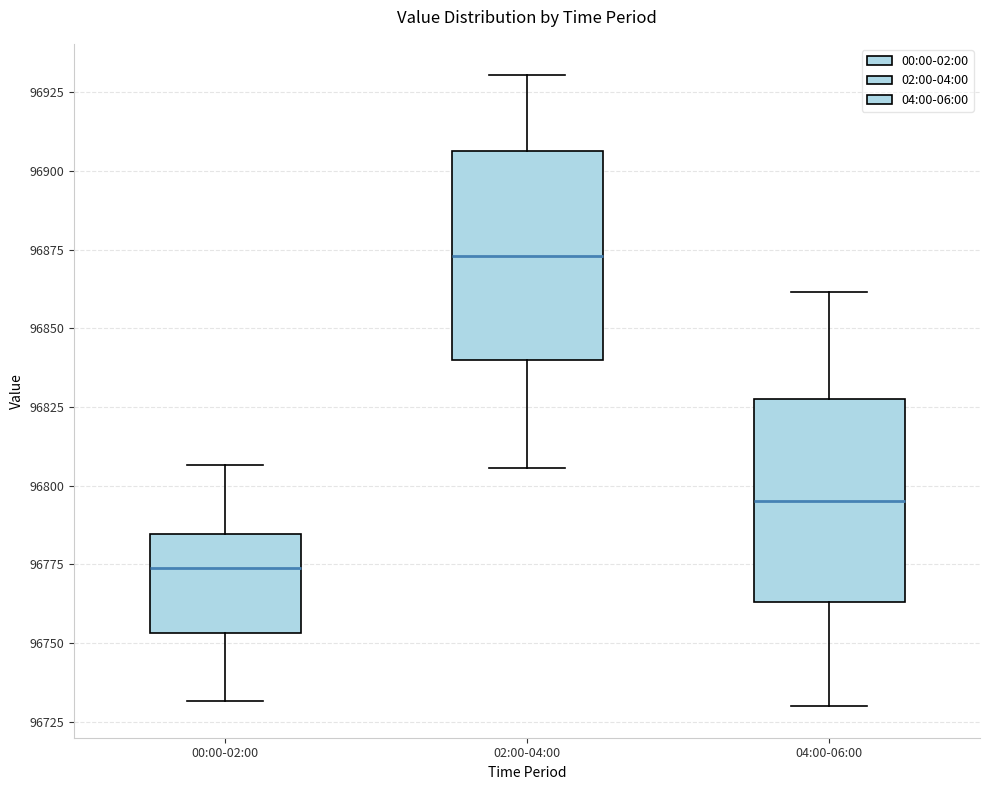

Reading left to right, read every box against the y-axis: the position of its median line, the range the box covers, and the ends of its whiskers. The values are not printed on the chart, so give them approximately, as read against the axis.

00:00-02:00: median 96775, box 96755 to 96785, whiskers 96730 to 96805
02:00-04:00: median 96875, box 96840 to 96905, whiskers 96805 to 96930
04:00-06:00: median 96795, box 96765 to 96825, whiskers 96730 to 96860